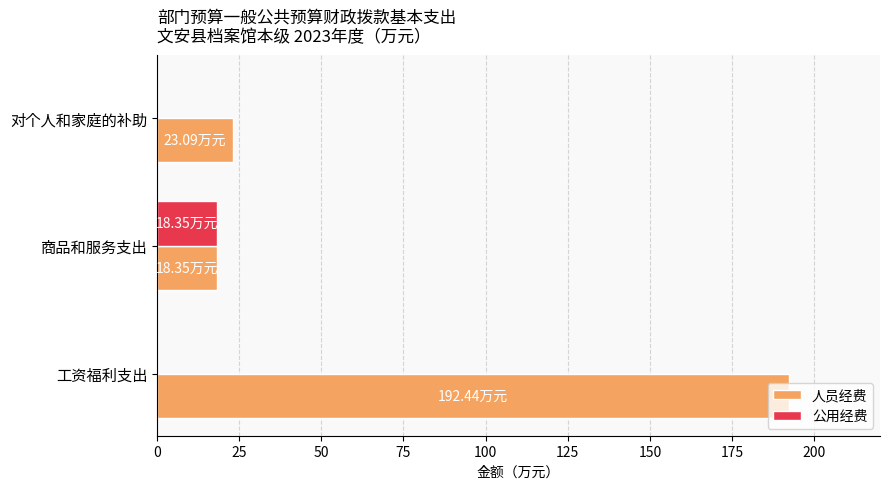

What is the total value across all series at 商品和服务支出?

36.7